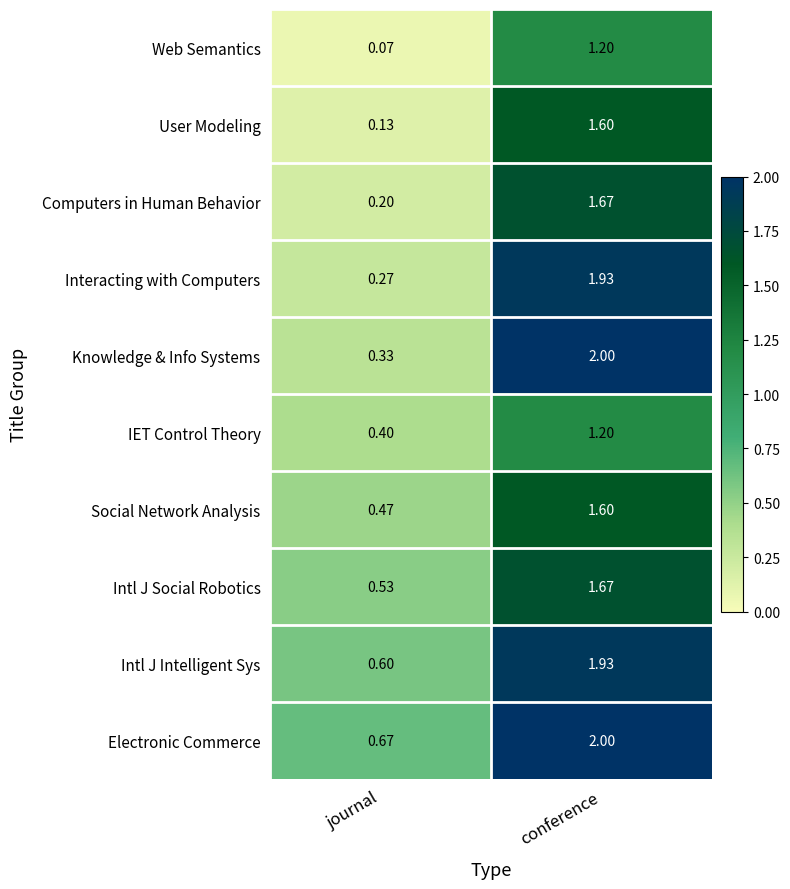

Which series changed the most between journal and conference?

Knowledge & Info Systems